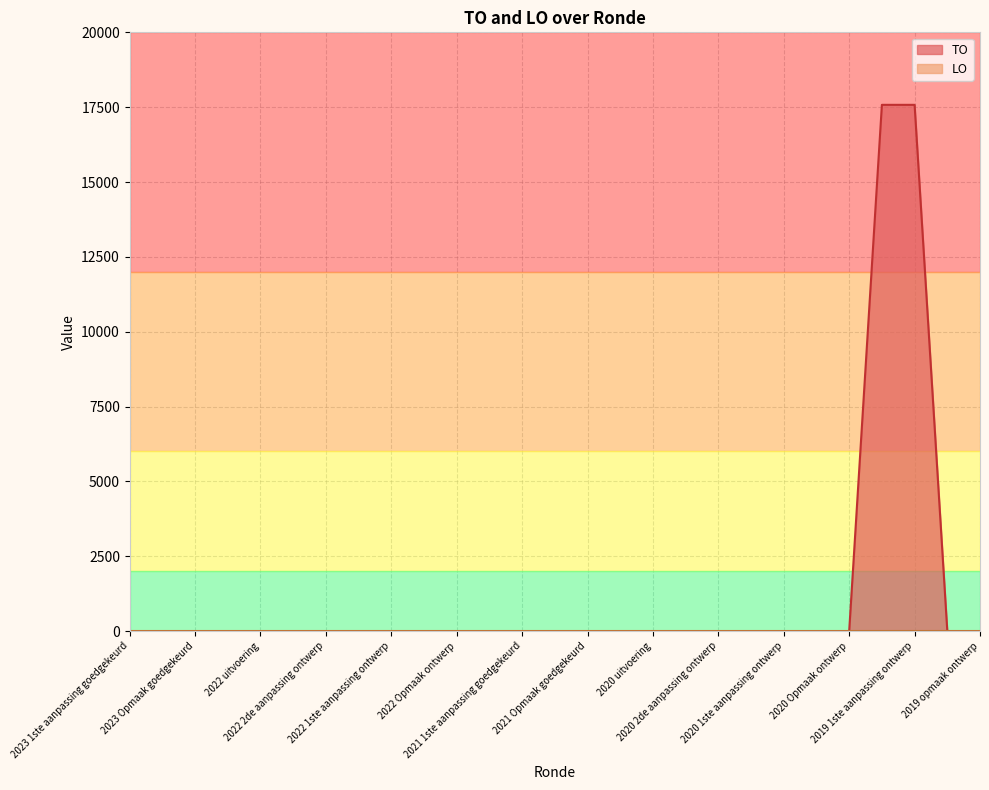

Which series has the largest range (max minus min)?

TO